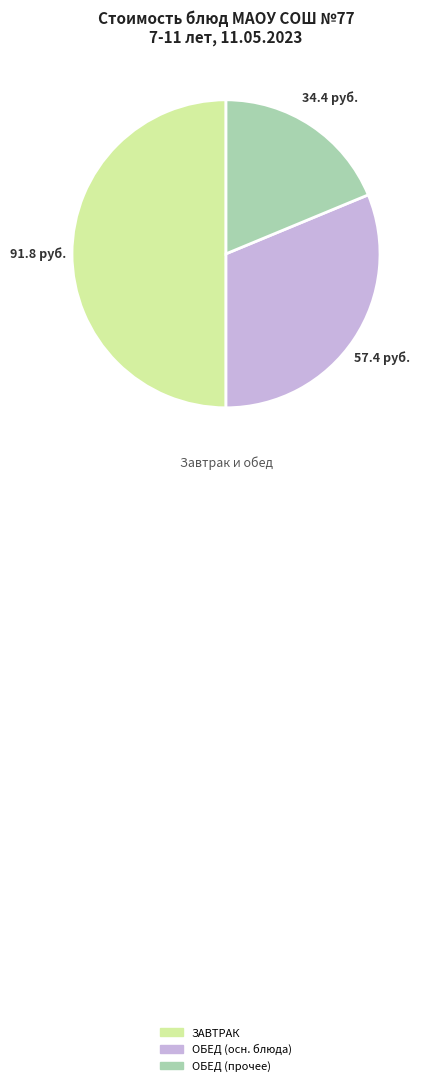

Is ОБЕД (осн. блюда) the majority of the pie?

No